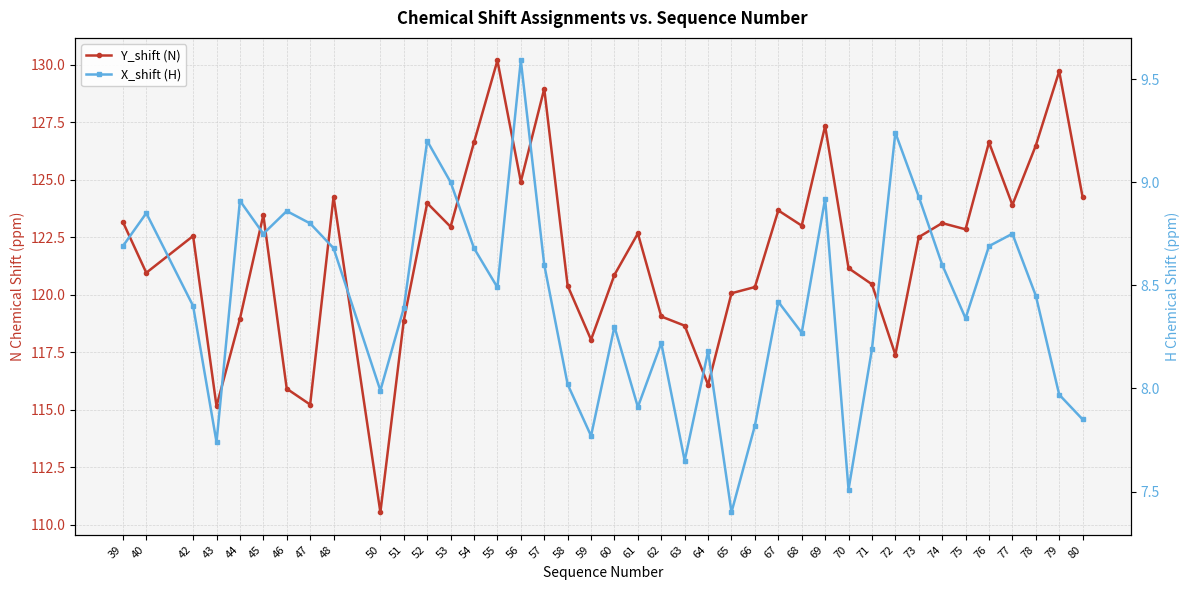

What is the value of the Y_shift (N) point at the 10th from the left?

110.5